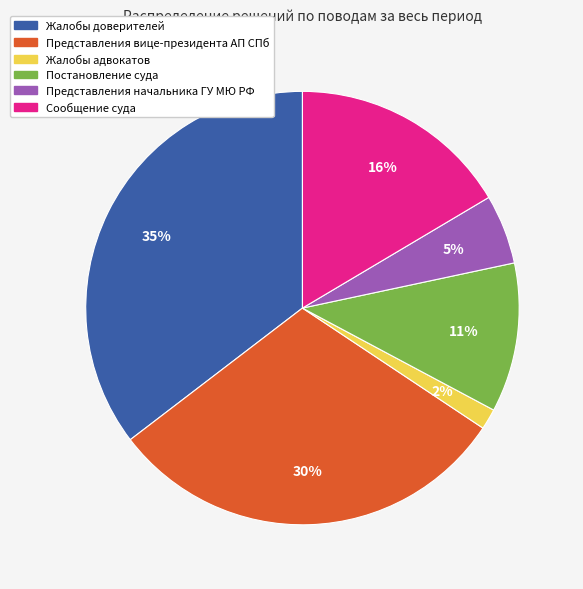

Do Постановление суда and Сообщение суда together represent more than half of the pie?

No